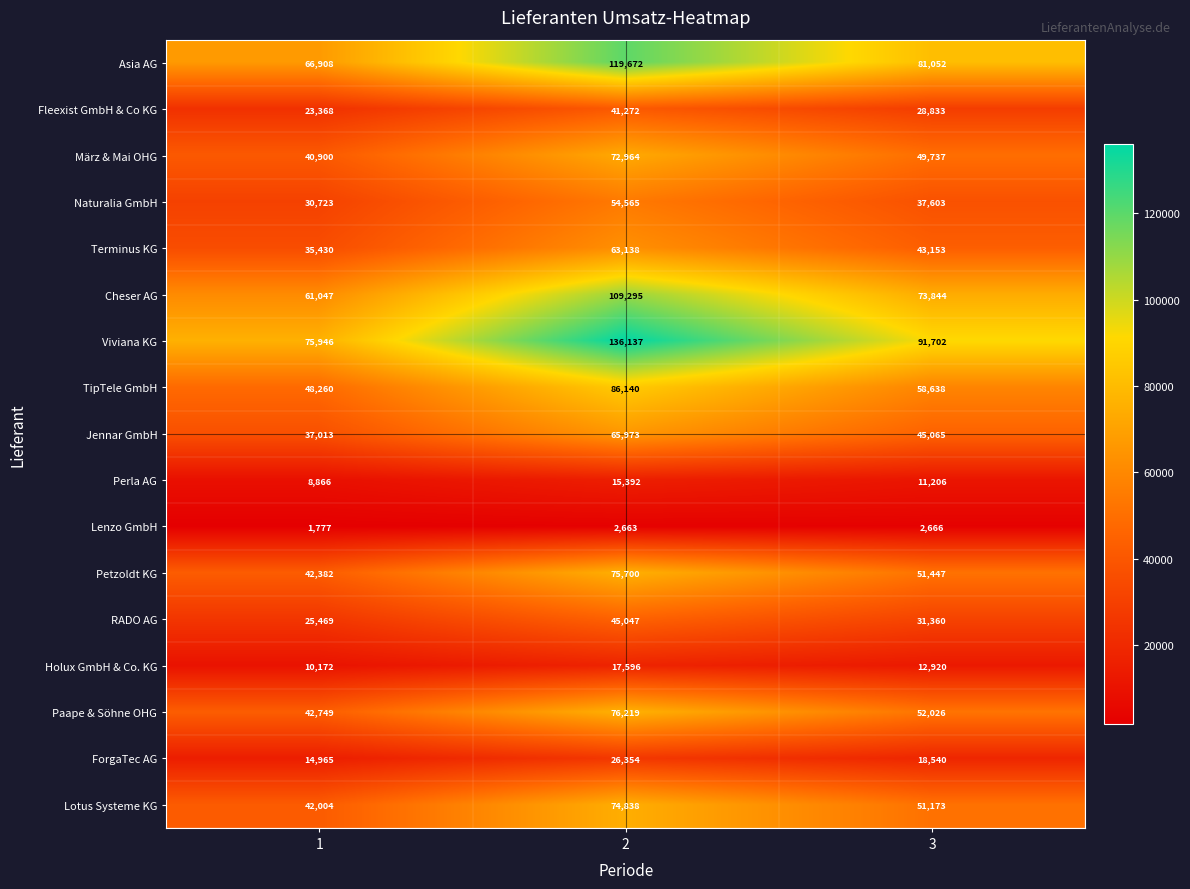

At which label is Petzoldt KG closest to 59041?

3